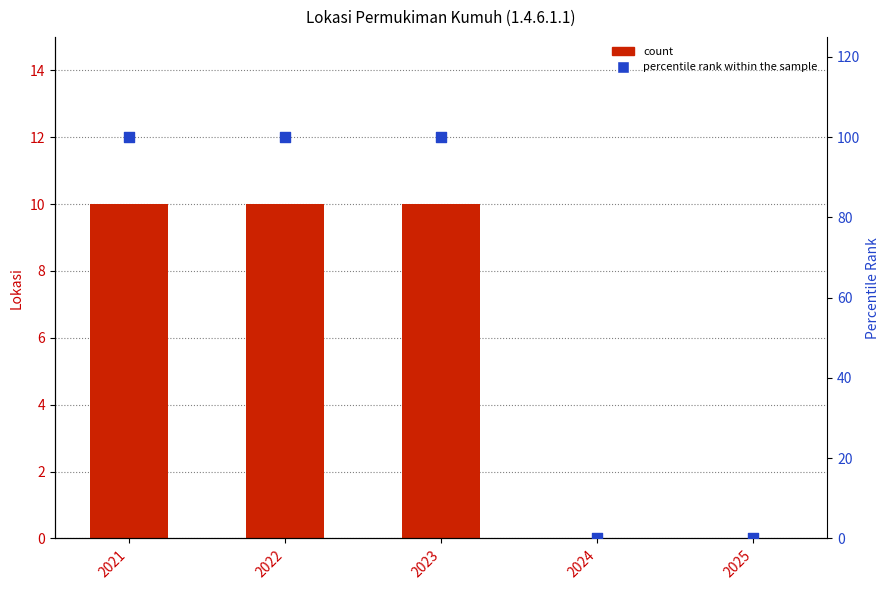

At how many categories does at least one series exceed 1?

3